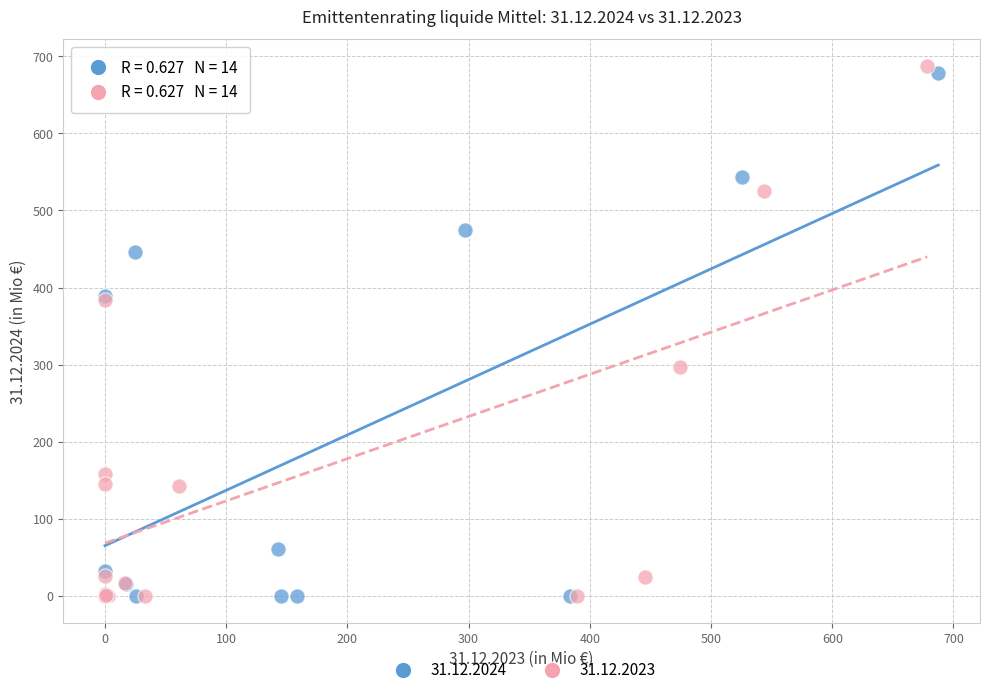

Which series has the widest spread of Y values?

31.12.2023